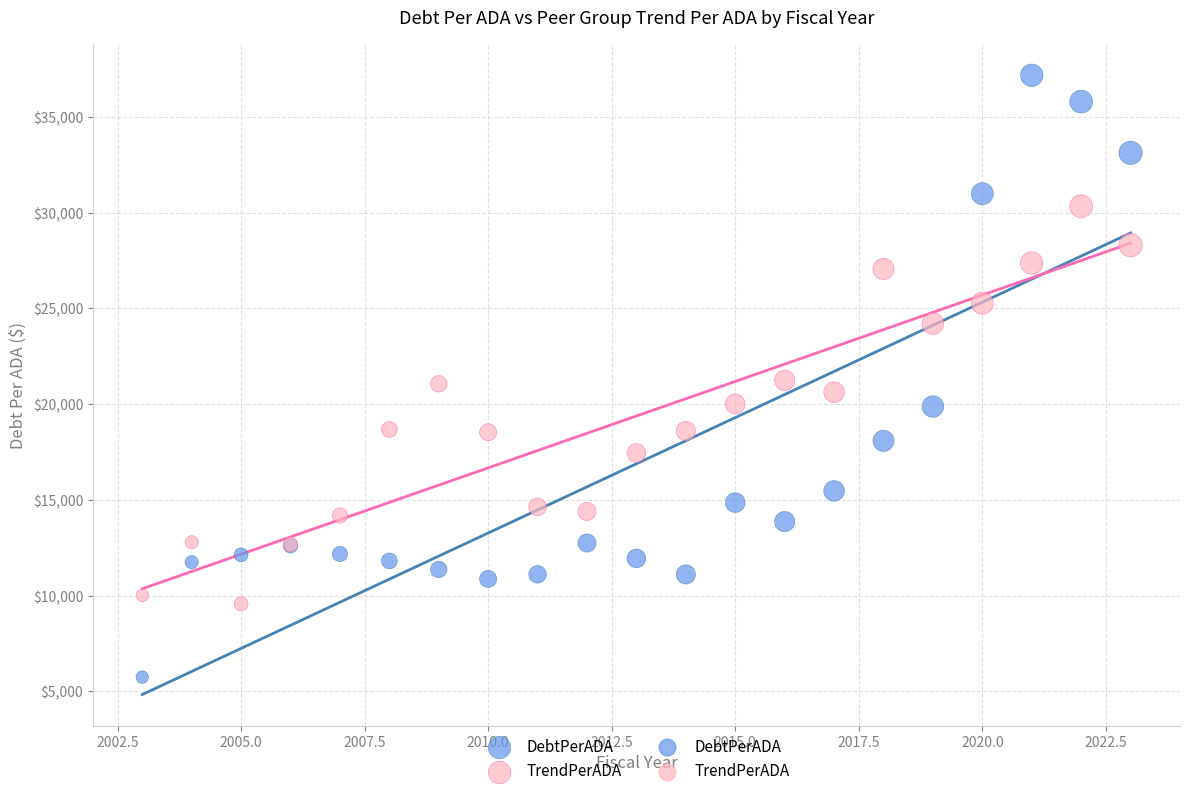

Which series reaches the maximum Y coordinate?

DebtPerADA